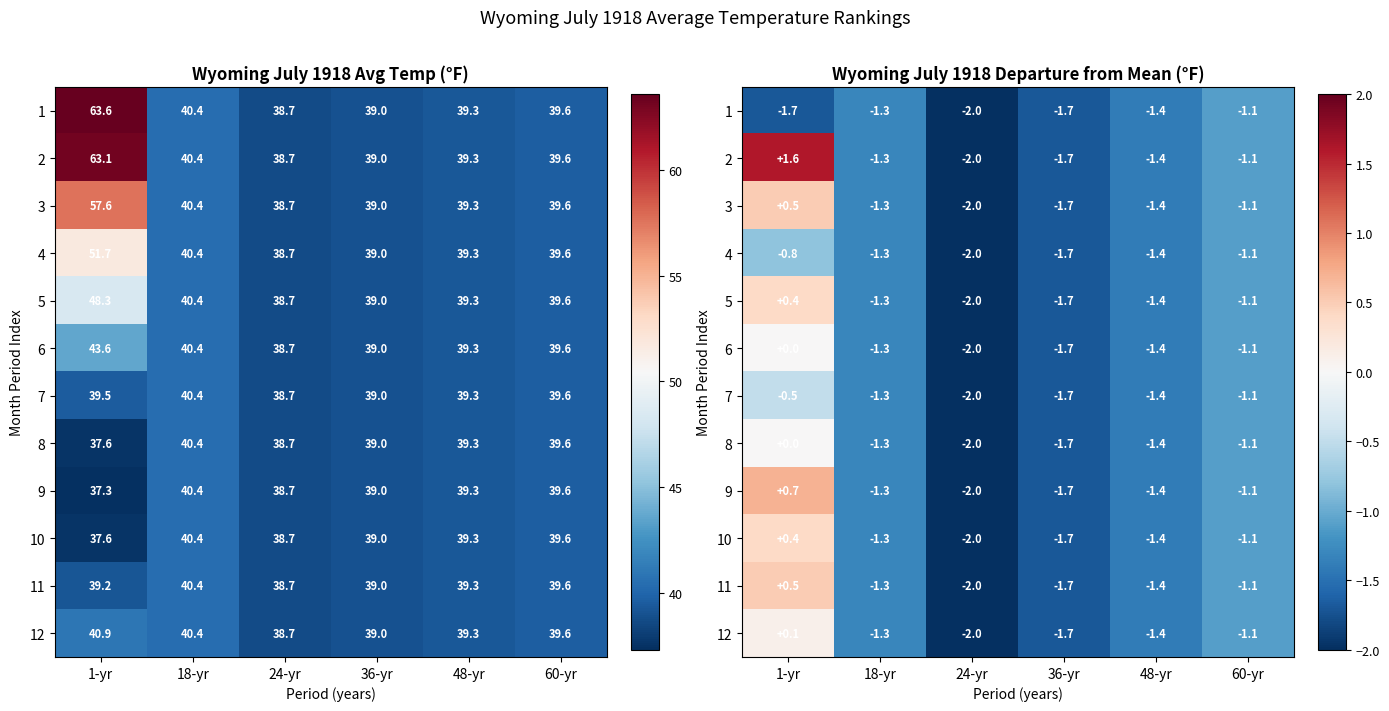

Which series has the largest total across all categories?

2